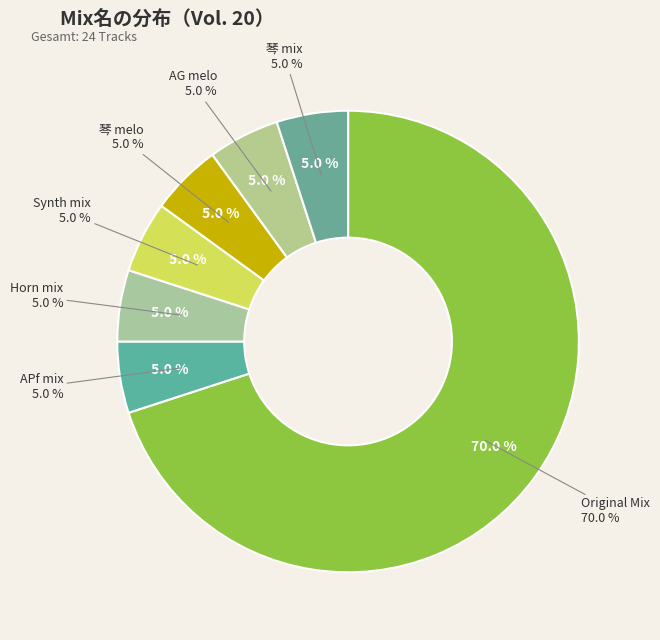

Which slice is the smallest?

APf mix